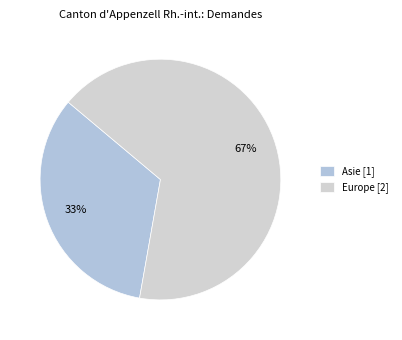

Which slice is the largest?

Europe [2]